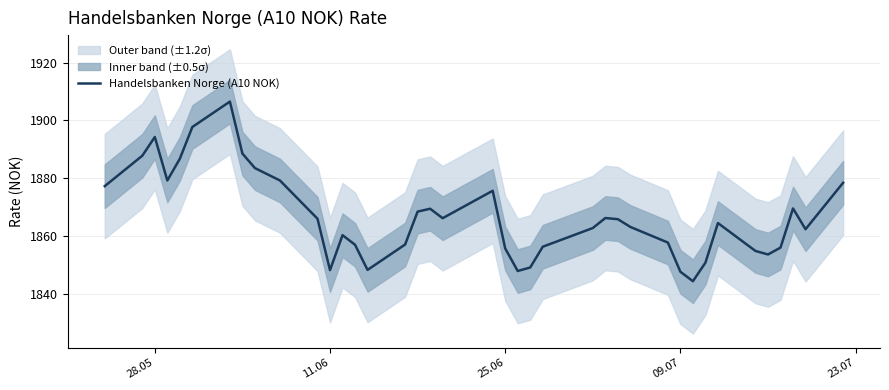

How many interior local valleys (lower than both neighbors) does the data have?

8